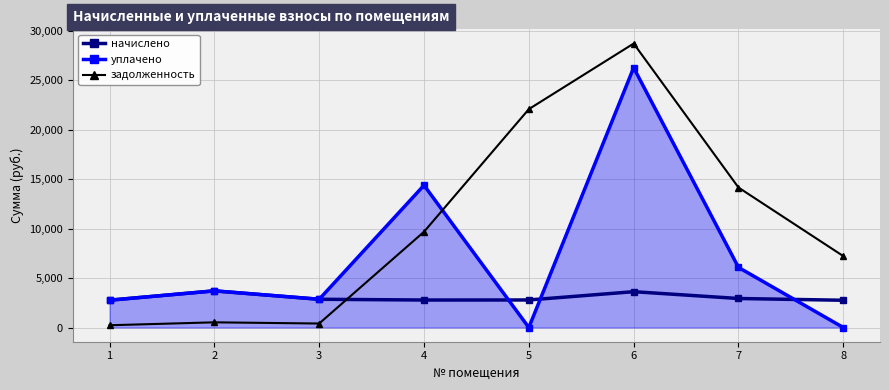

How many lines are shown in the chart?

3